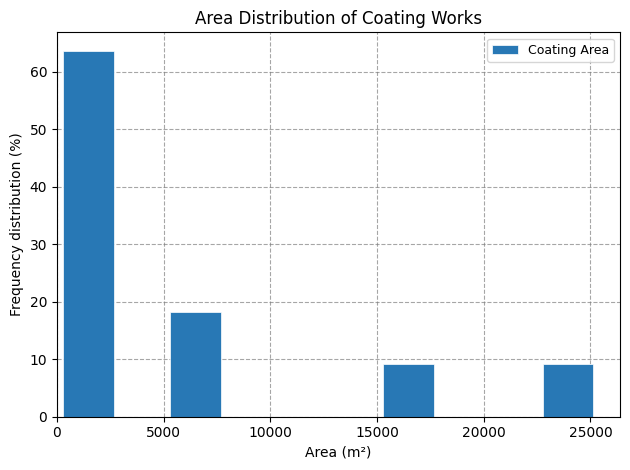

Reading left to right, list every bar in this chart as the range it spans on the x-axis followed by its height. Neither the bar edges nor the heights are printed on the chart, so give them approximately, as read against the axes.

500 to 3000: 64
3000 to 5500: 0
5500 to 8000: 18
8000 to 10500: 0
10500 to 13000: 0
13000 to 15500: 0
15500 to 18000: 9
18000 to 20500: 0
20500 to 23000: 0
23000 to 25500: 9